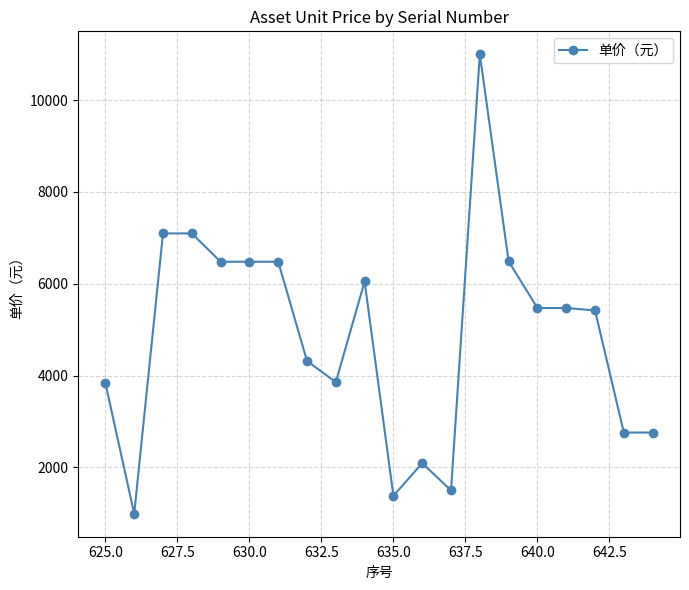

True or false: there are more than 1 points higher than both neighbors.

True